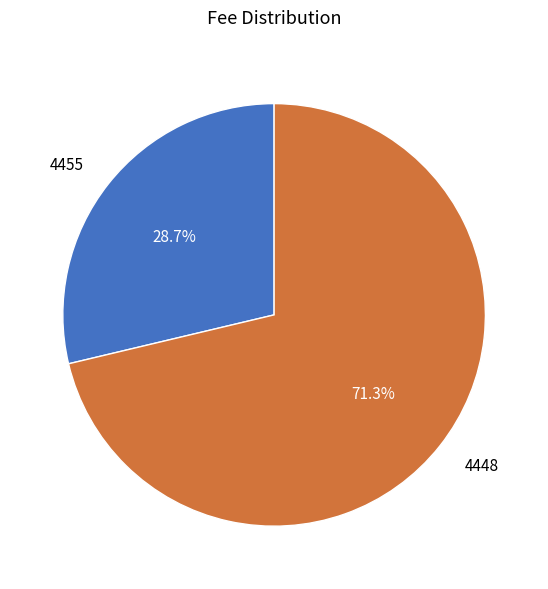

True or false: 4455 accounts for 39% of the total.

False